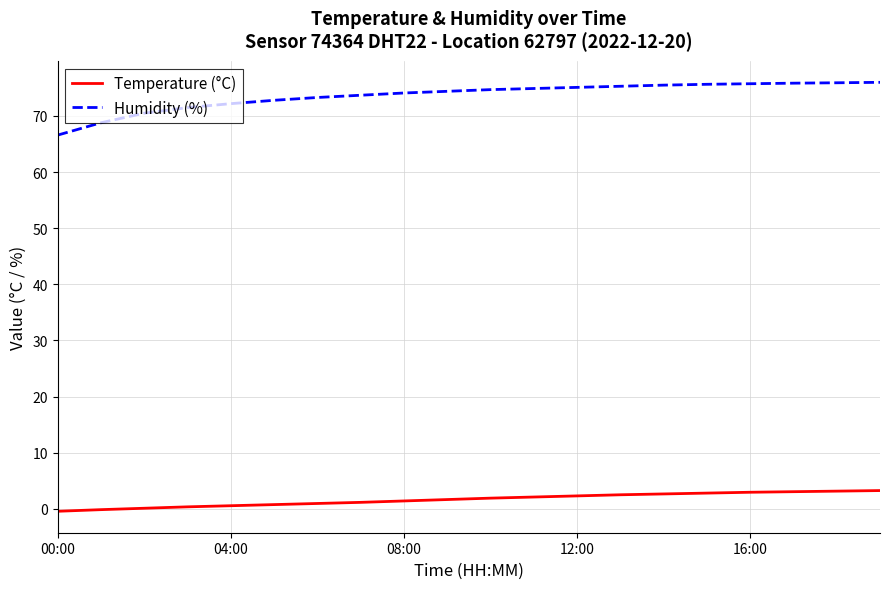

What is the maximum value for Humidity (%)?

76.0